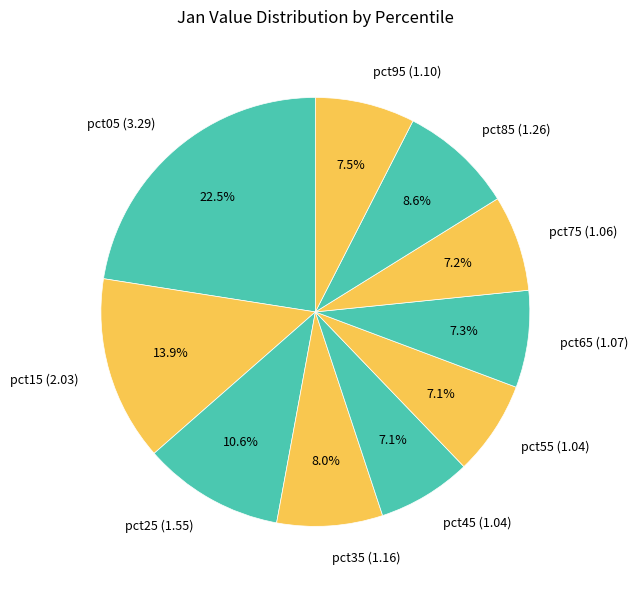

To the nearest percent, what percentage of the pie is pct85?

9%